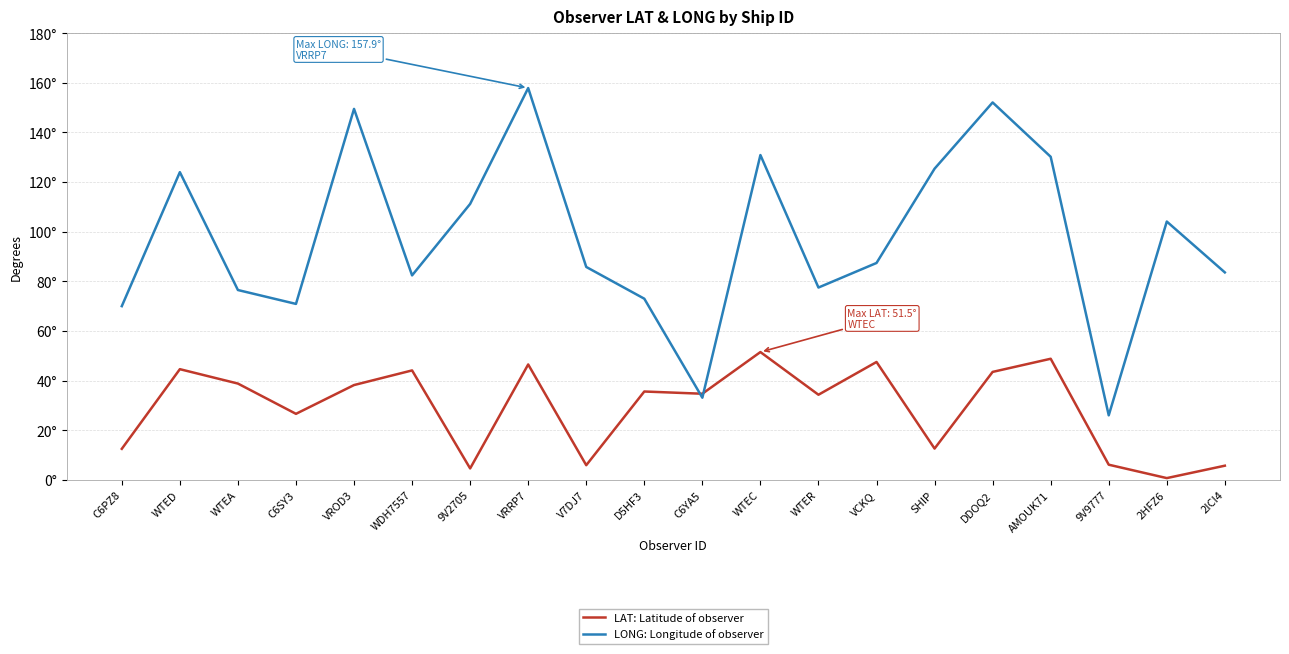

At how many categories does at least one series exceed 142?

3